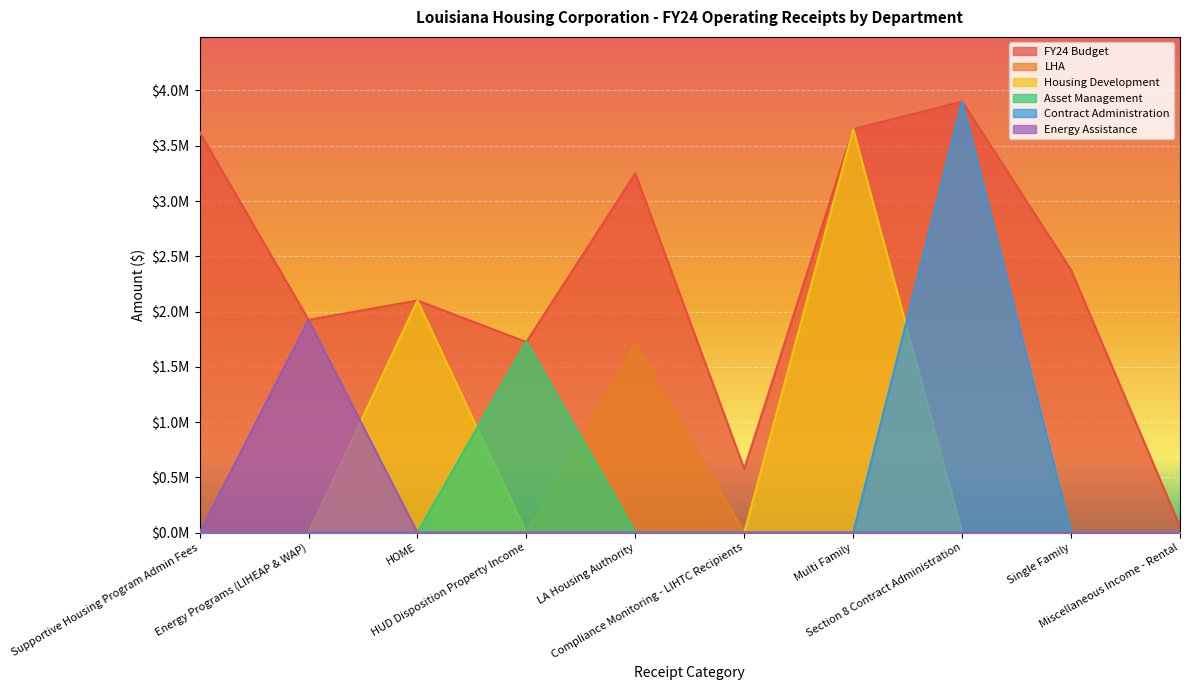

What is the total value across all series at Energy Programs (LIHEAP & WAP)?

3850400